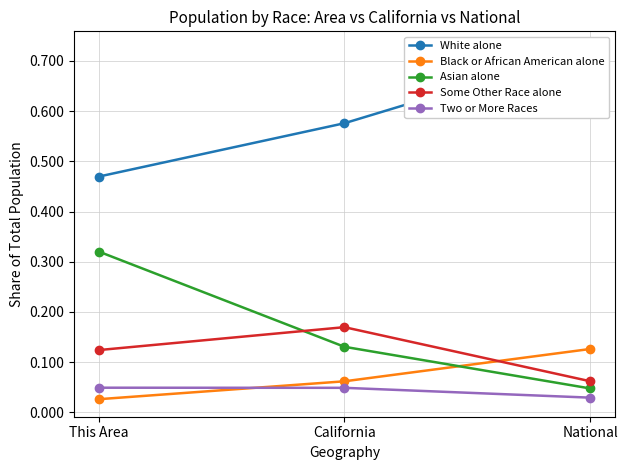

Which category has the lowest value in the Some Other Race alone series?

National